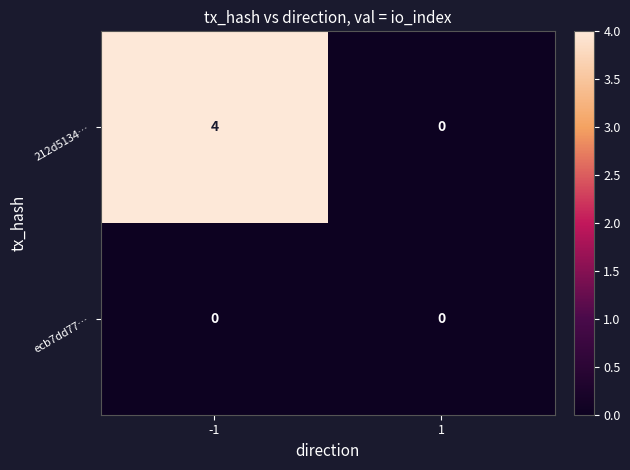

What is the greatest value displayed?

4